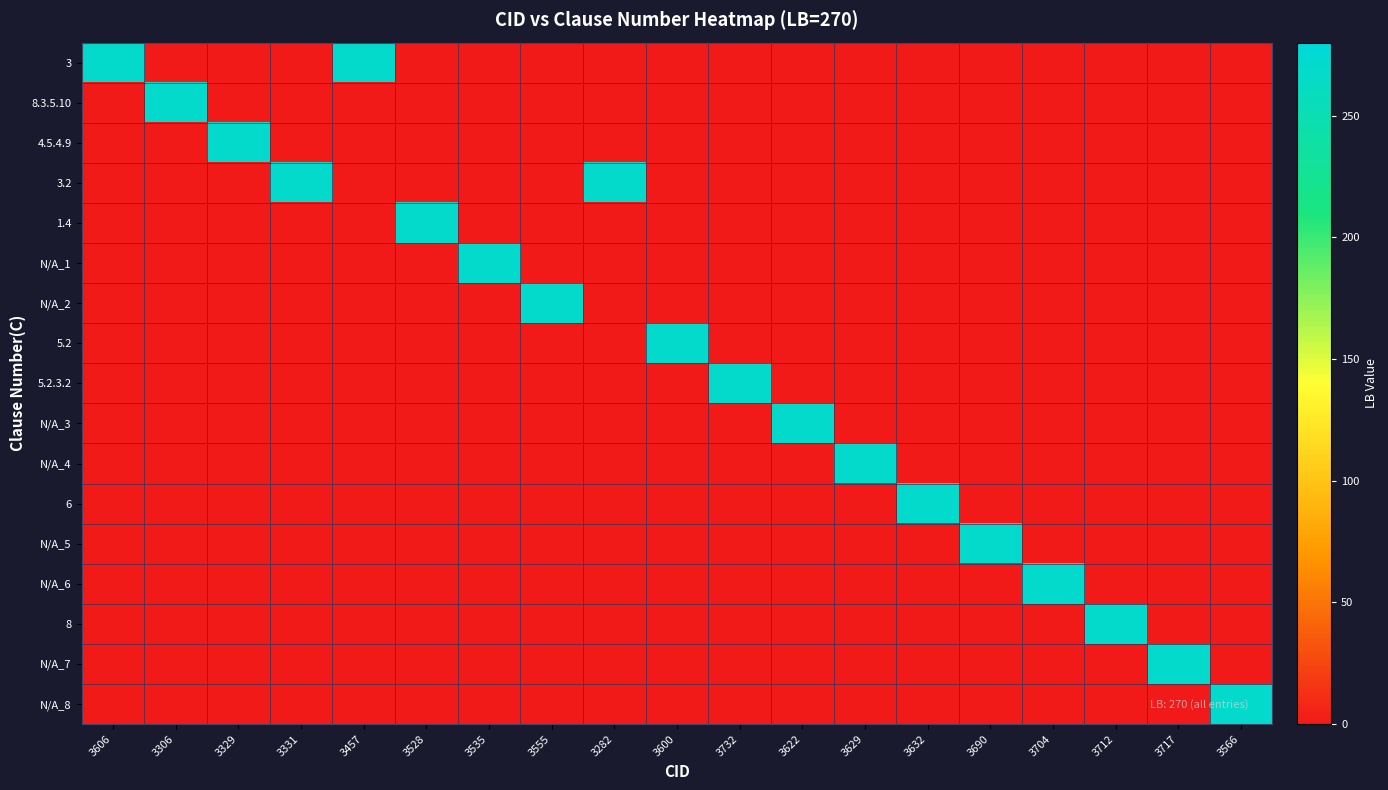

At which category is the sum across all series the highest?

3606